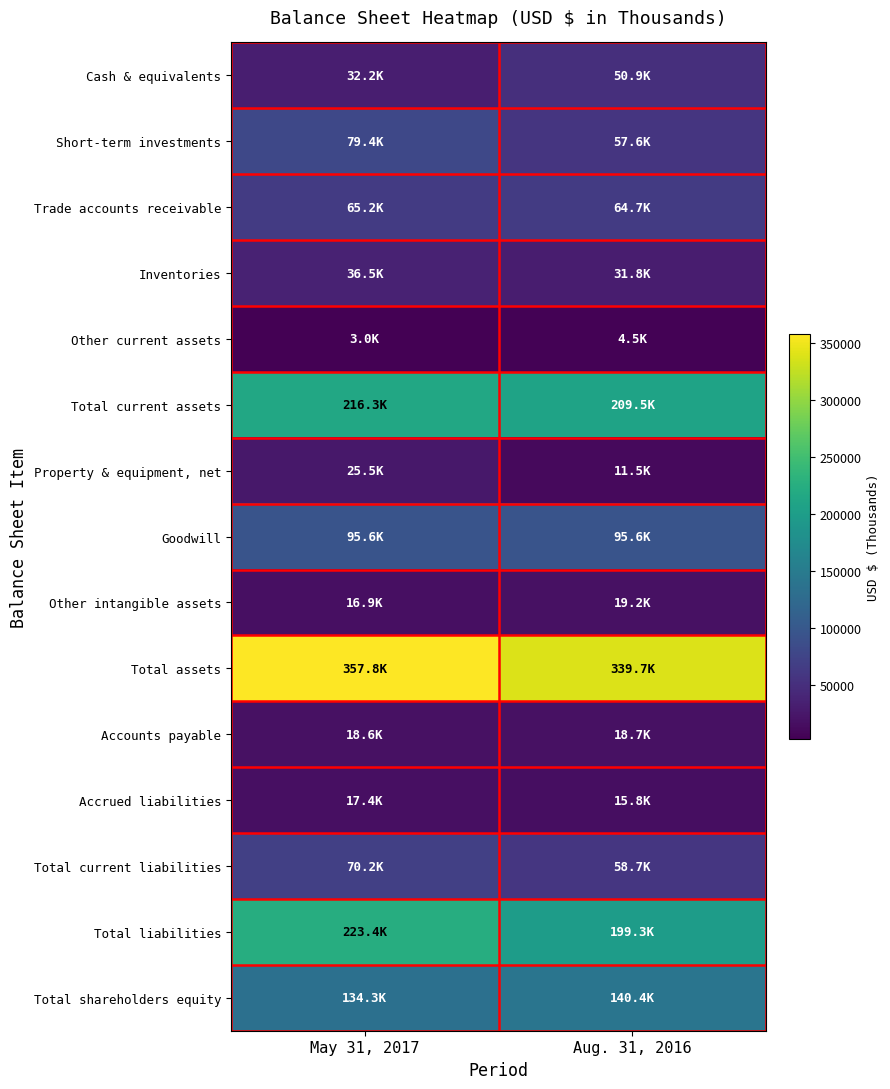

At how many categories does at least one series exceed 55219?

2